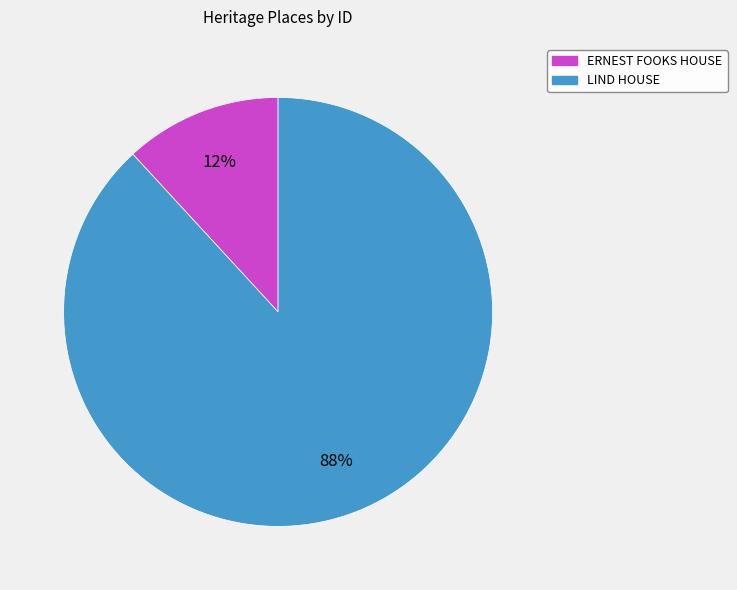

To the nearest percent, what is the difference between the LIND HOUSE and ERNEST FOOKS HOUSE slice percentages?

76%